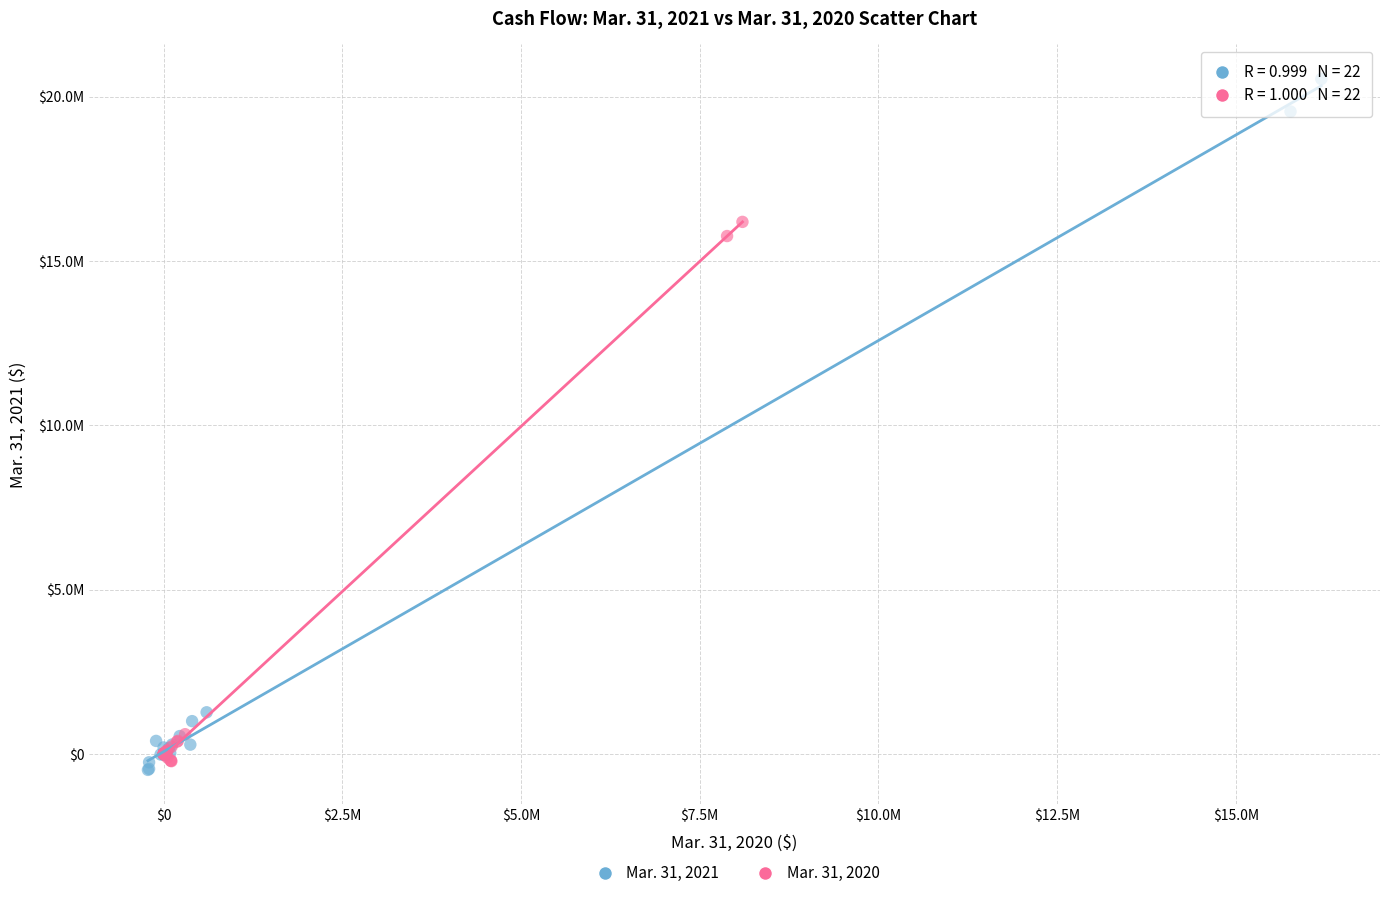

Which series reaches the maximum Y coordinate?

Mar. 31, 2021